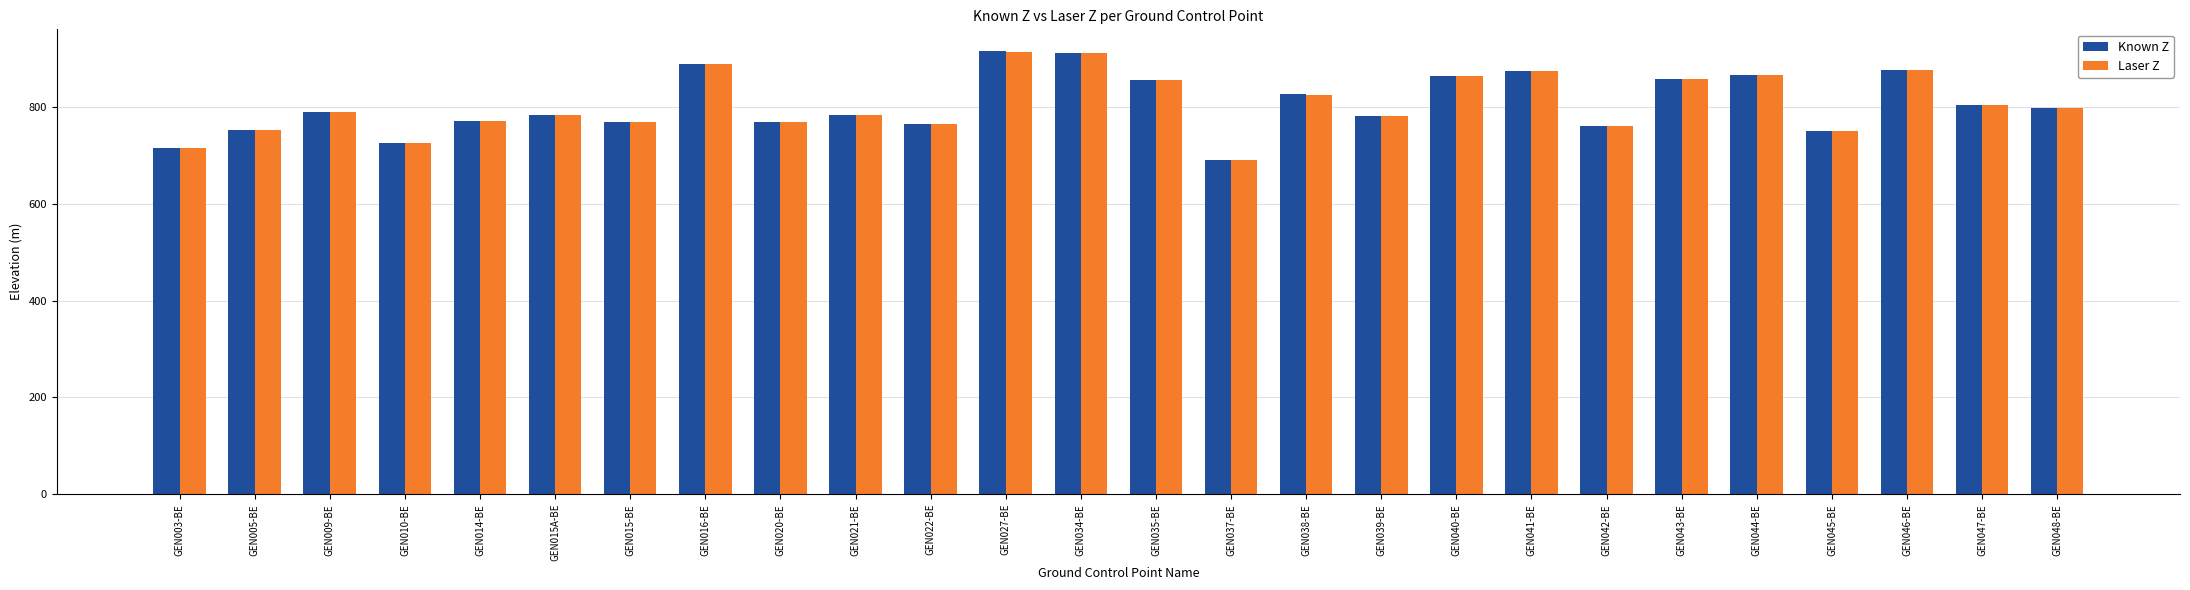

What are all the series names shown in the legend?

Known Z, Laser Z